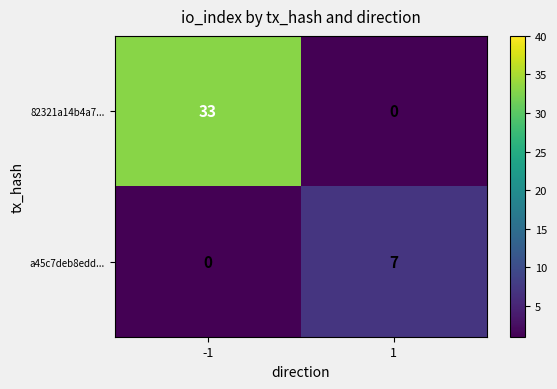

What is the maximum value for 82321a14b4a7...?

33